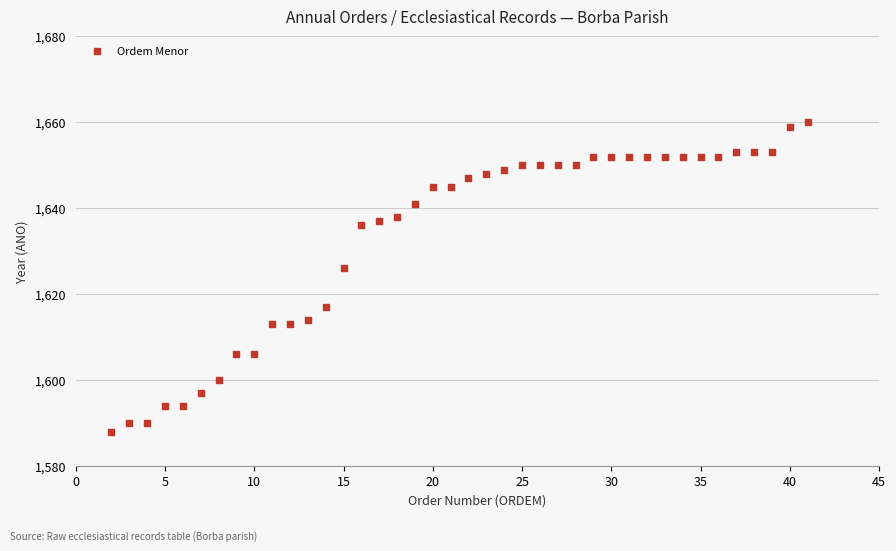

What is the range of X values (max minus min)?

39